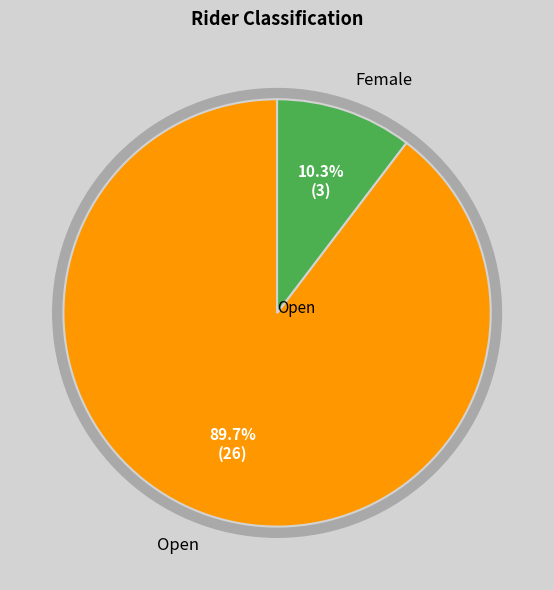

What is the change in value from Open to Female?

-23